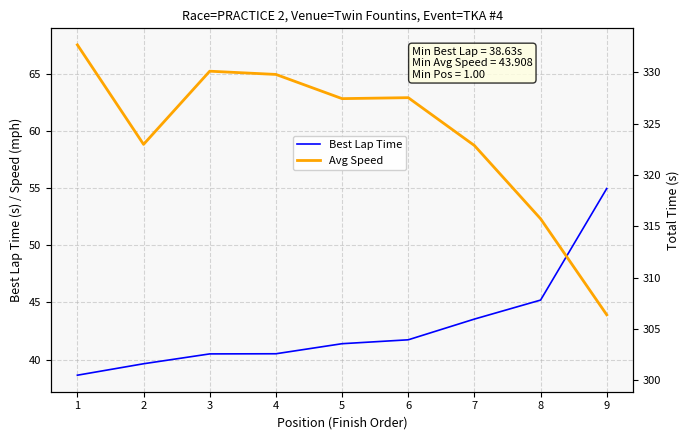

How many intersections are there between Best Lap Time and Avg Speed?

1